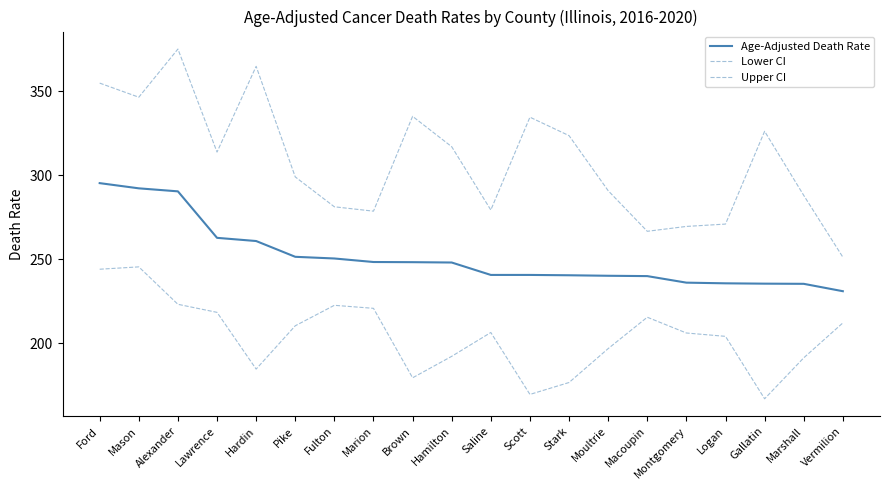

Where is Lower CI nearest to the value 206?

Montgomery